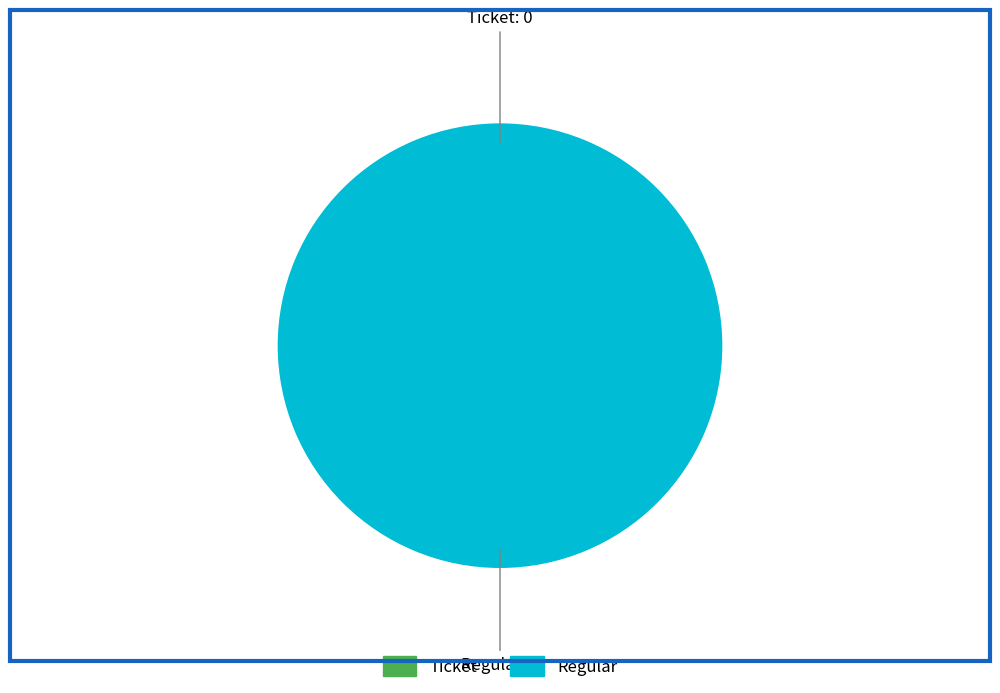

Is it true that Regular (io_index=3) is 89% of the pie?

False